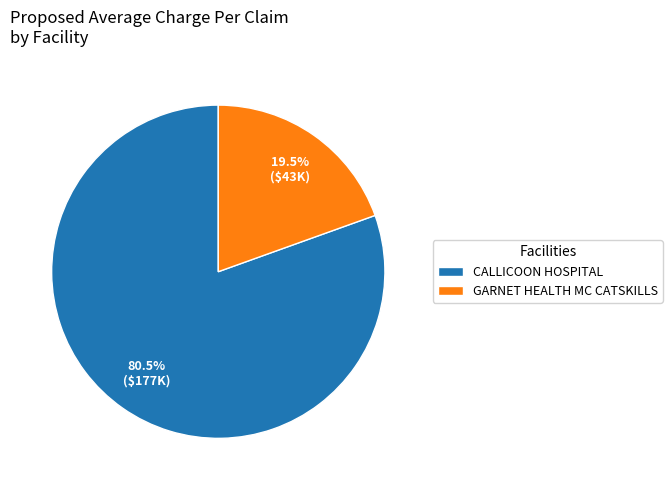

Rank the categories by value from lowest to highest.

GARNET HEALTH MC CATSKILLS, CALLICOON HOSPITAL